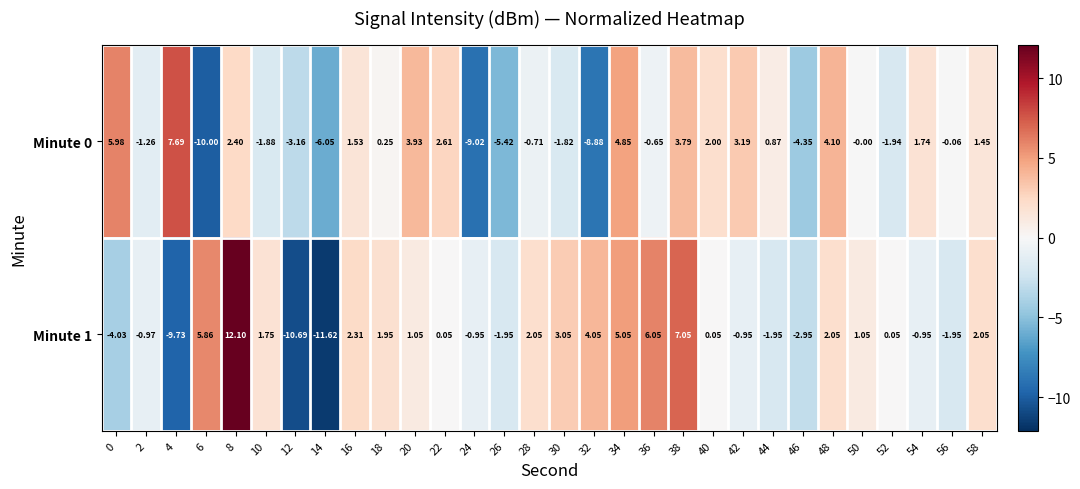

Is the value of Minute 1 at 14 greater than the value of Minute 0 at 34?

No